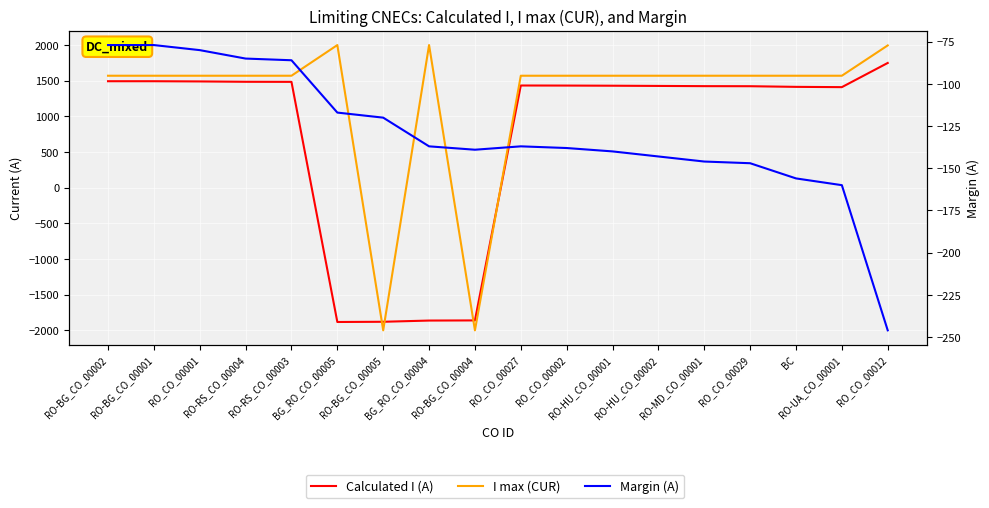

What is the difference between the maximum and minimum values in the Margin (A) series?

169